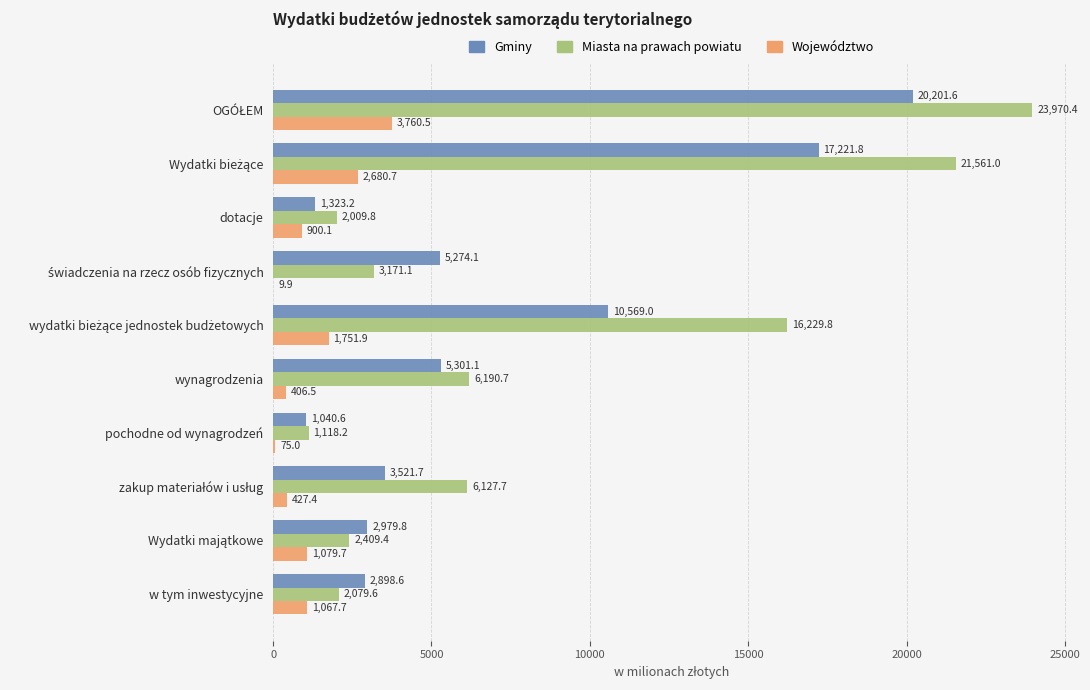

What is the sum of all Województwo values?

12159.4